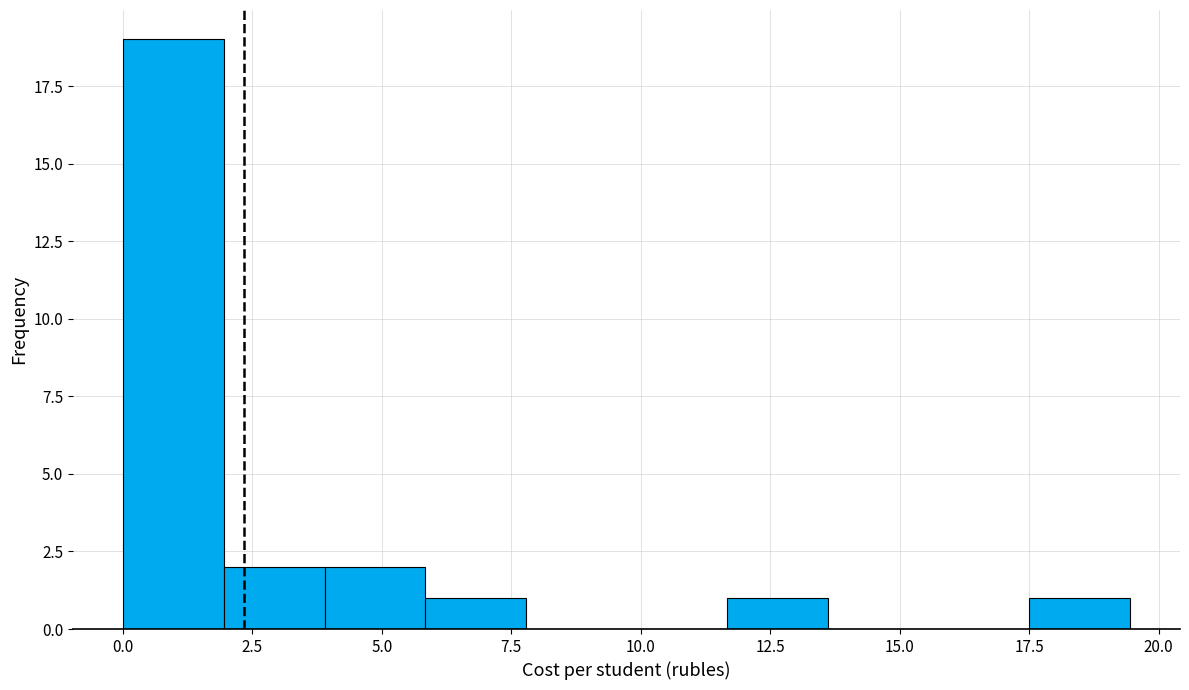

Read against the x-axis, roughly where is the centre of the tallest bar?

1.0